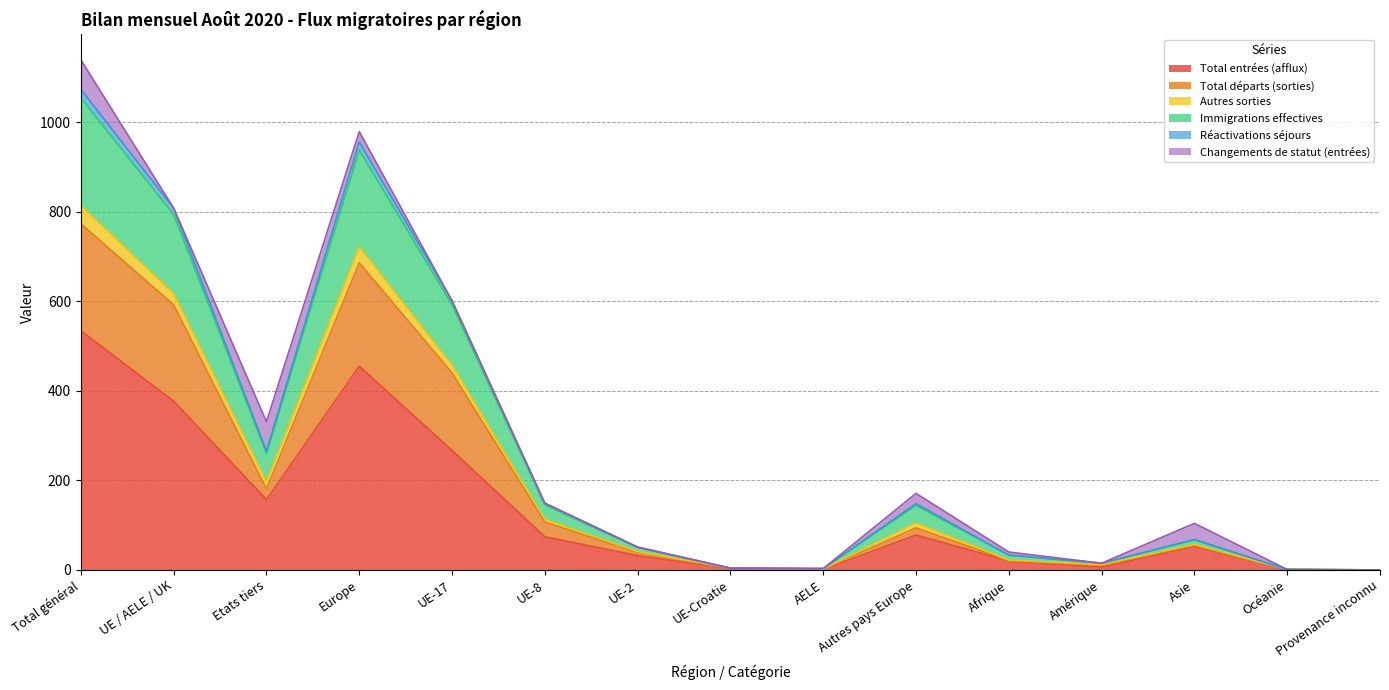

True or false: Réactivations séjours has more than 0 interior local peaks.

True